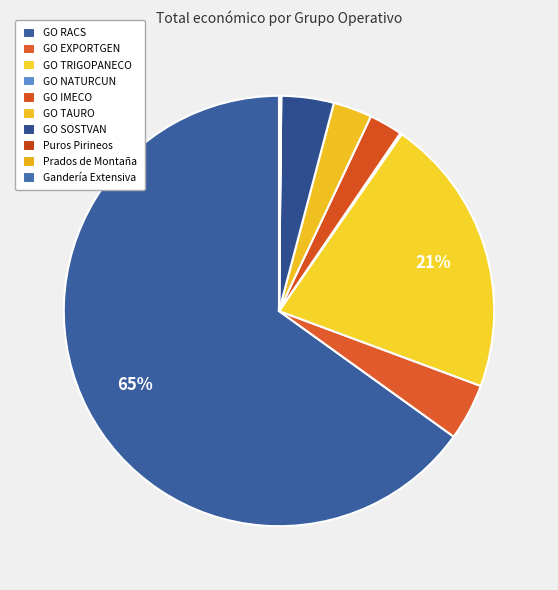

Which has a higher value, Gandería Extensiva or GO TRIGOPANECO?

GO TRIGOPANECO